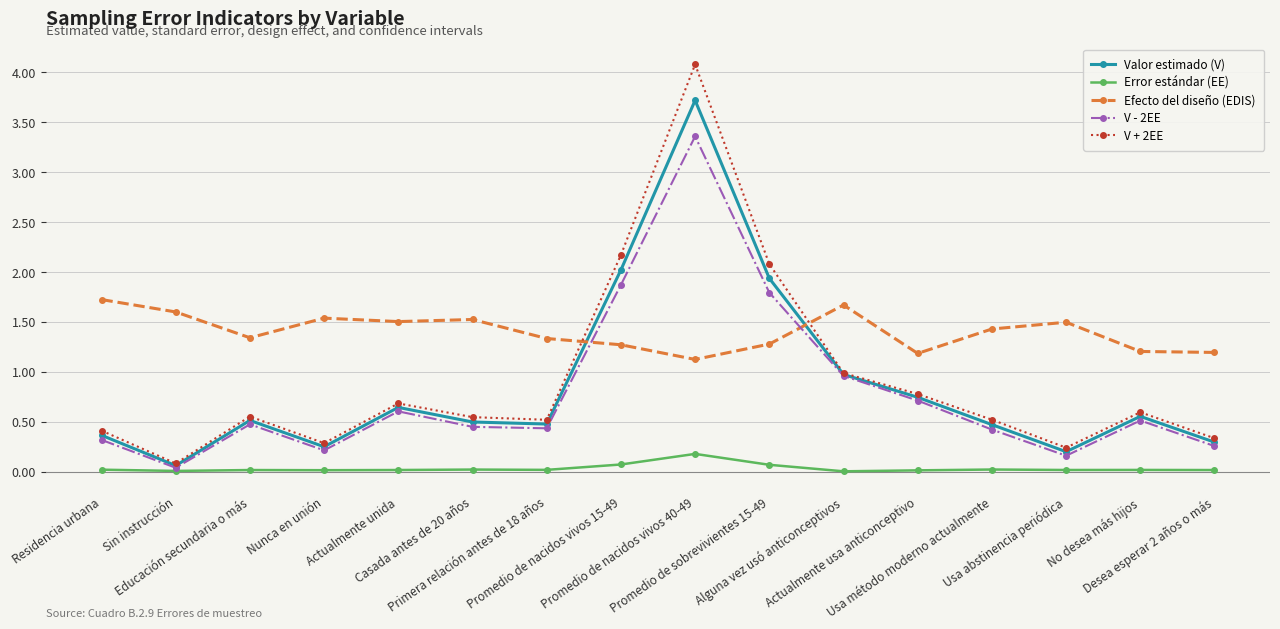

List the series in order of their peak value, lowest first.

Error estándar (EE), Efecto del diseño (EDIS), V - 2EE, Valor estimado (V), V + 2EE